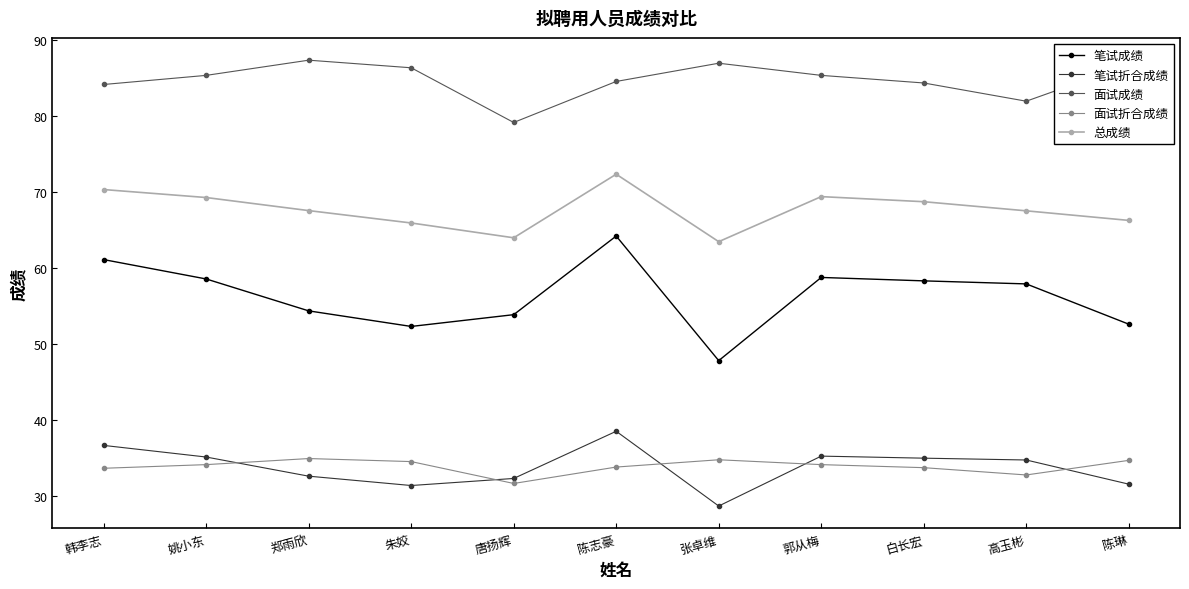

Is it true that 笔试成绩 equals 15.9 at 高玉彬?

False